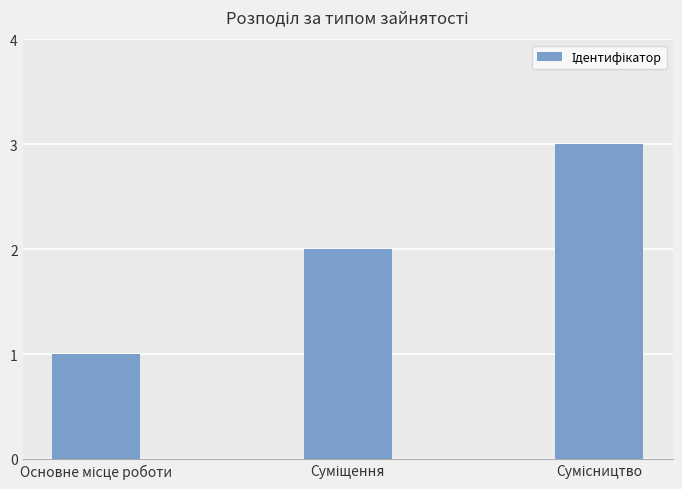

What is the greatest value displayed?

3